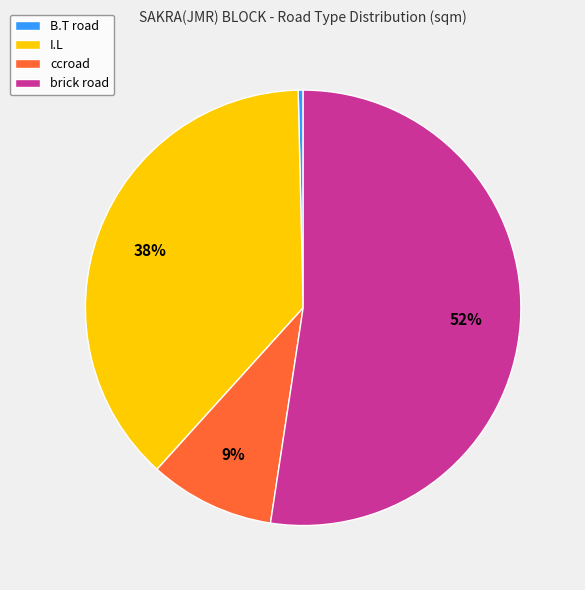

Which slice is the smallest?

B.T road